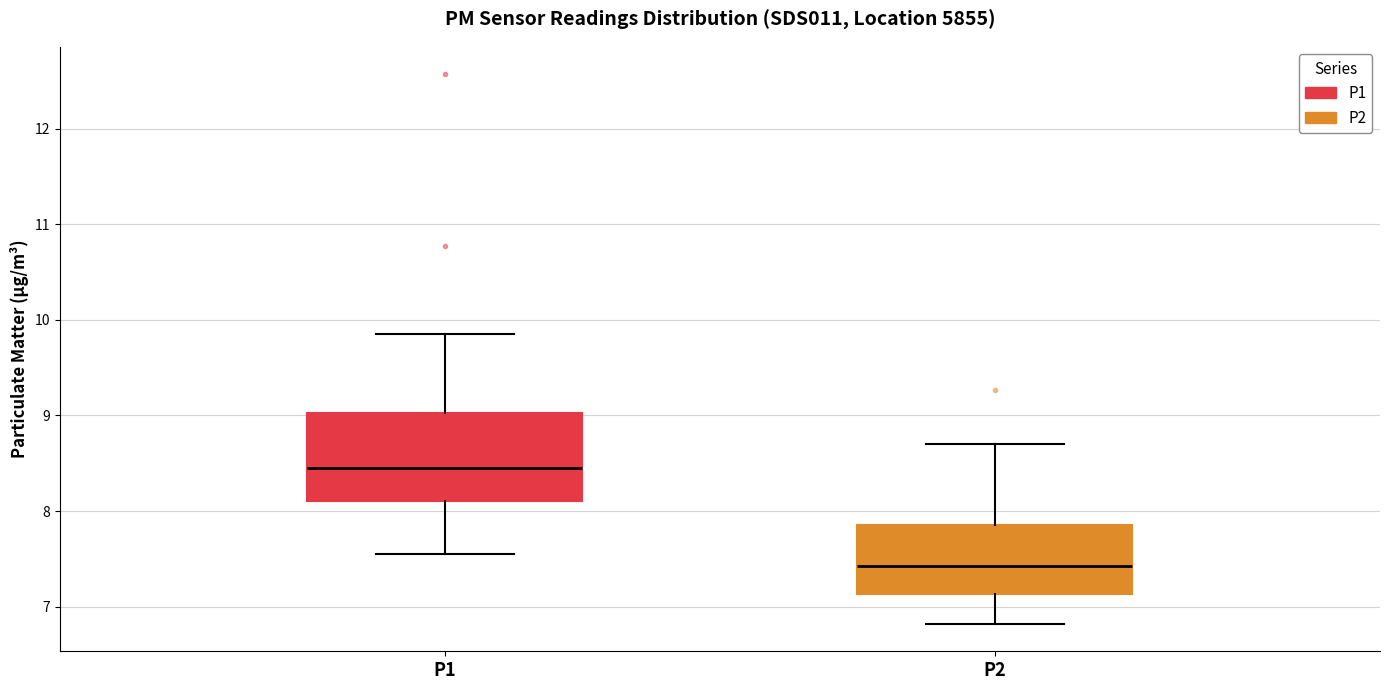

Reading left to right, transcribe this box plot: for each box, give where its median line is, the range the box spans, and where its two whiskers end, as read against the y-axis. The values are not printed on the chart, so give them approximately, as read against the axis.

P1: median 8.5, box 8.1 to 9.0, whiskers 7.6 to 9.9
P2: median 7.4, box 7.1 to 7.9, whiskers 6.8 to 8.7